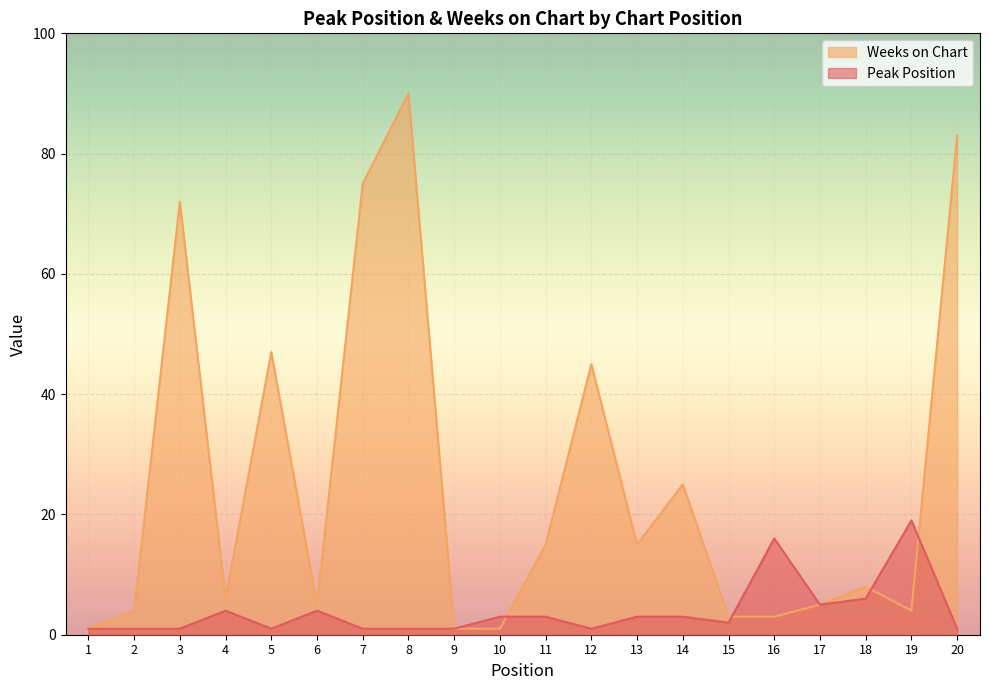

Reading left to right, list all the values displayed in this chart.

Peak Position: 1=1	2=1	3=1	4=4	5=1	6=4	7=1	8=1	9=1	10=3	11=3	12=1	13=3	14=3	15=2	16=16	17=5	18=6	19=19	20=1
Weeks on Chart: 1=1	2=4	3=72	4=6	5=47	6=5	7=75	8=90	9=1	10=1	11=15	12=45	13=15	14=25	15=3	16=3	17=5	18=8	19=4	20=83